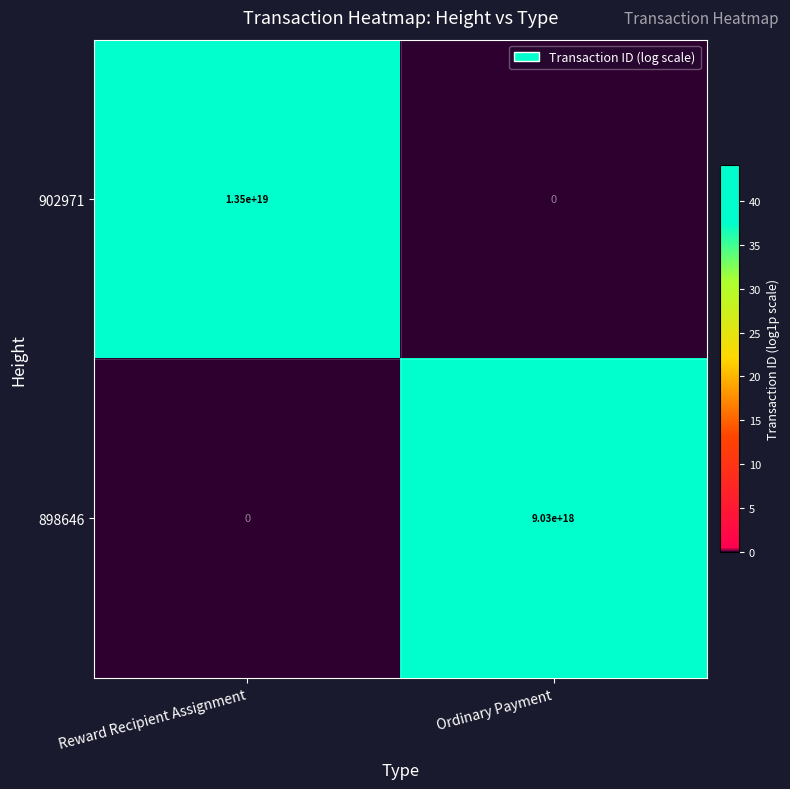

Between Reward Recipient Assignment and Ordinary Payment, which series saw the biggest shift?

902971